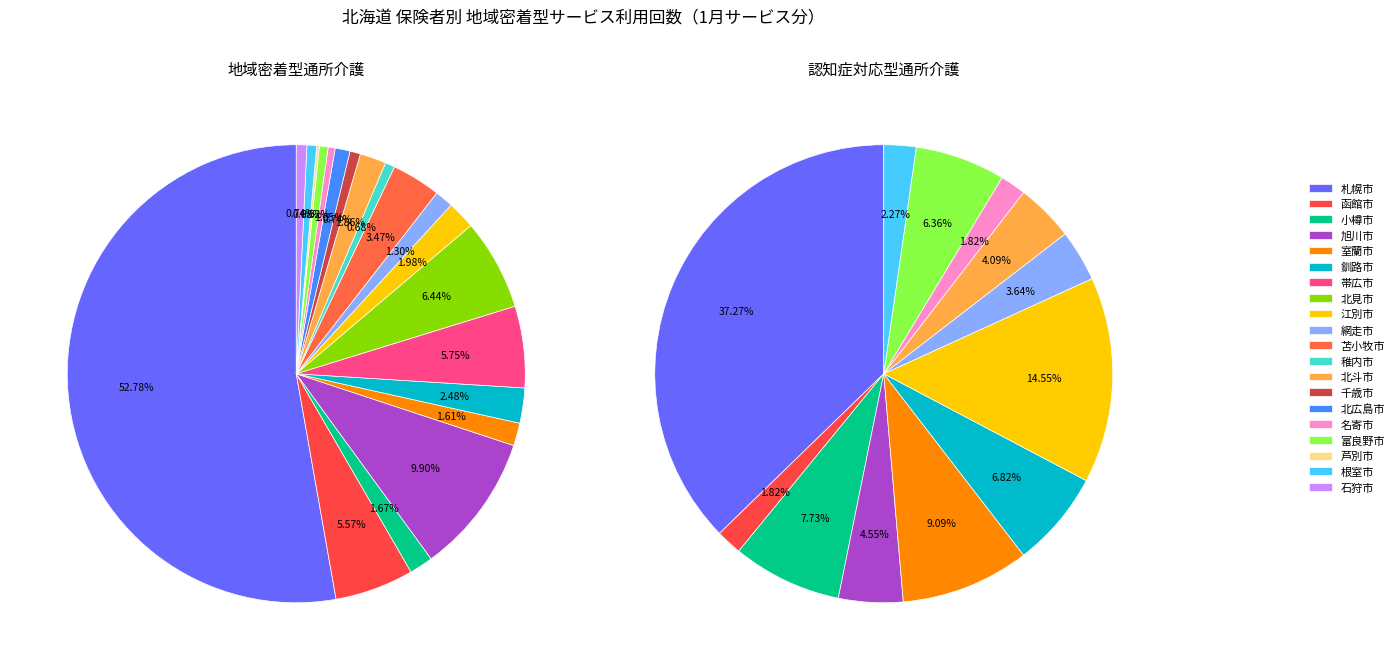

How many slices are in this pie chart?

20